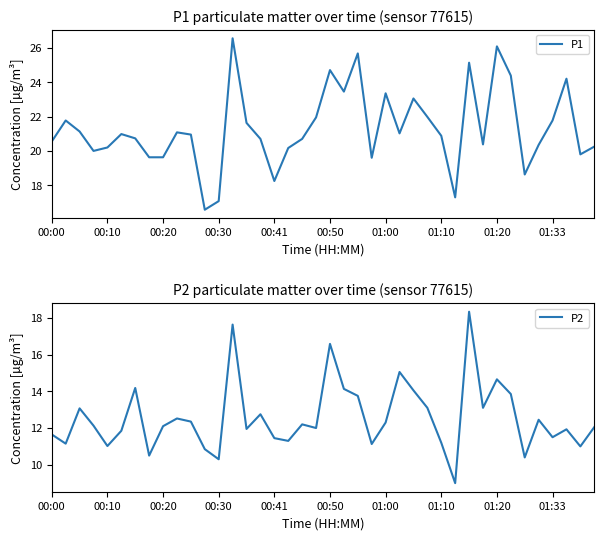

What is the lowest value of the P2 series?

9.0